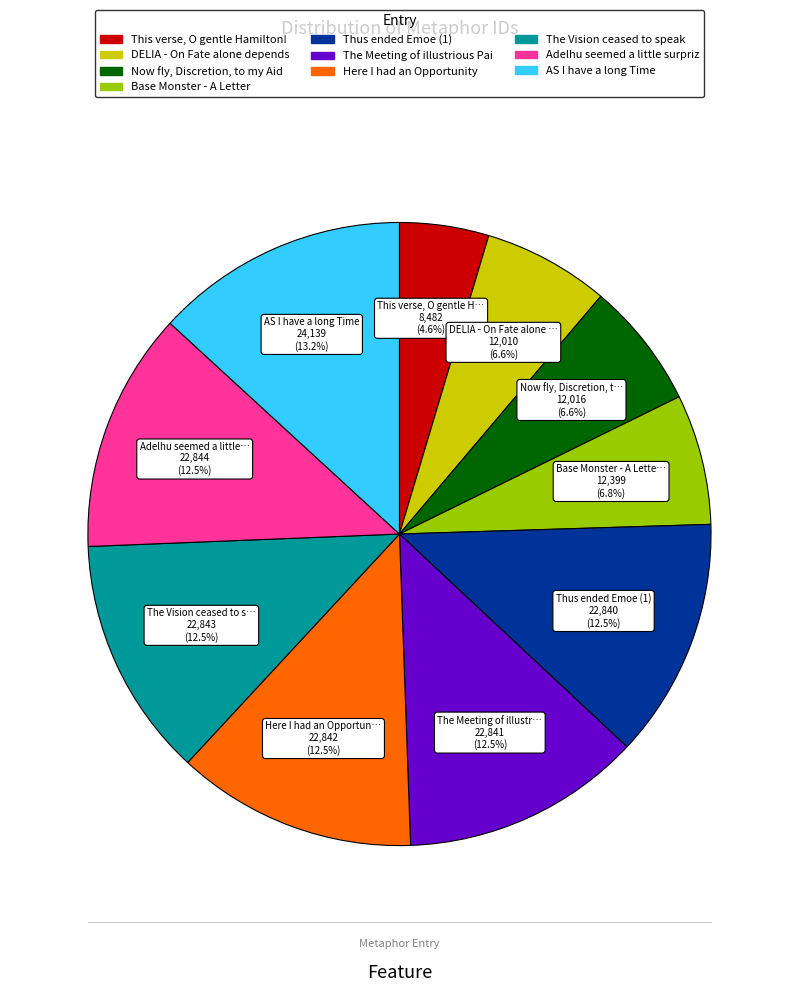

Does any single category account for the majority?

No